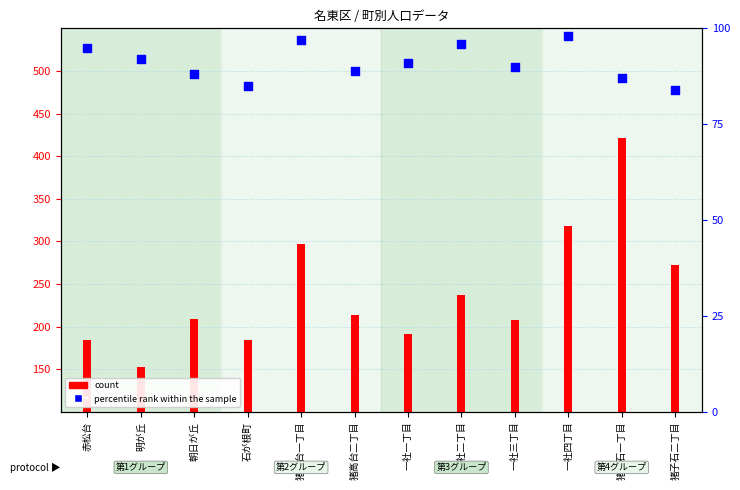

Which series reaches the minimum Y coordinate?

count